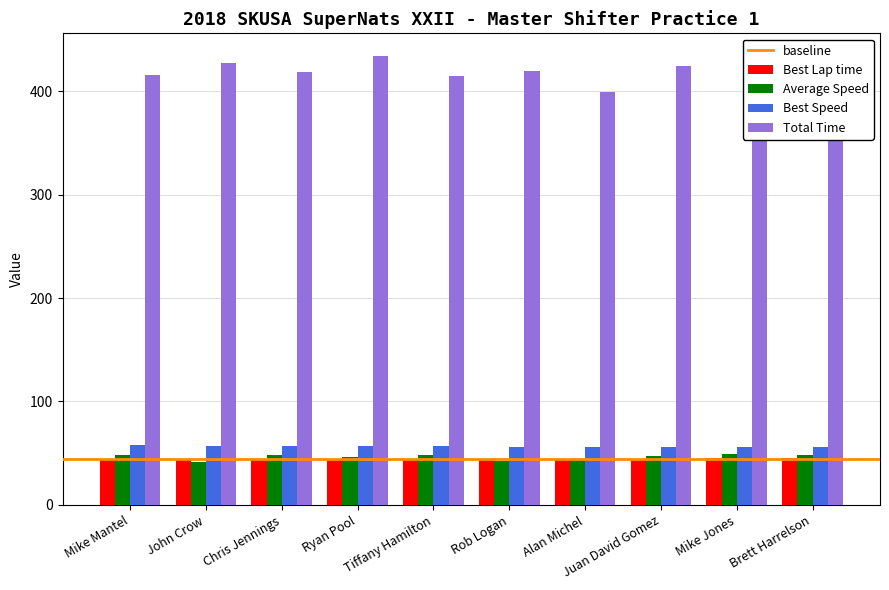

How many data points in Best Lap time are less than 44?

2